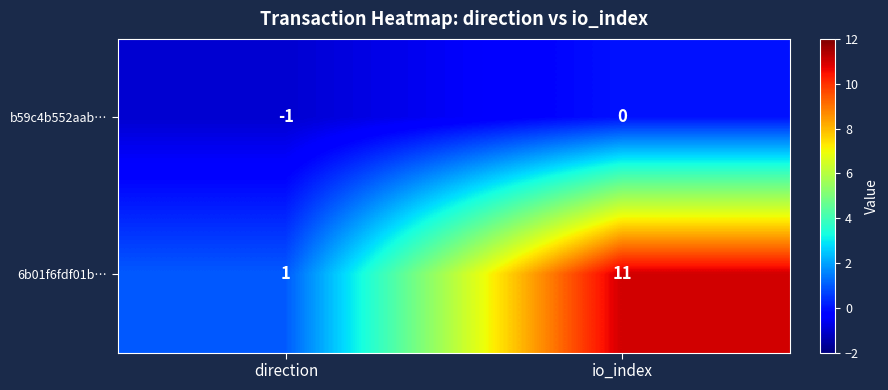

Count the number of categories in the chart.

2